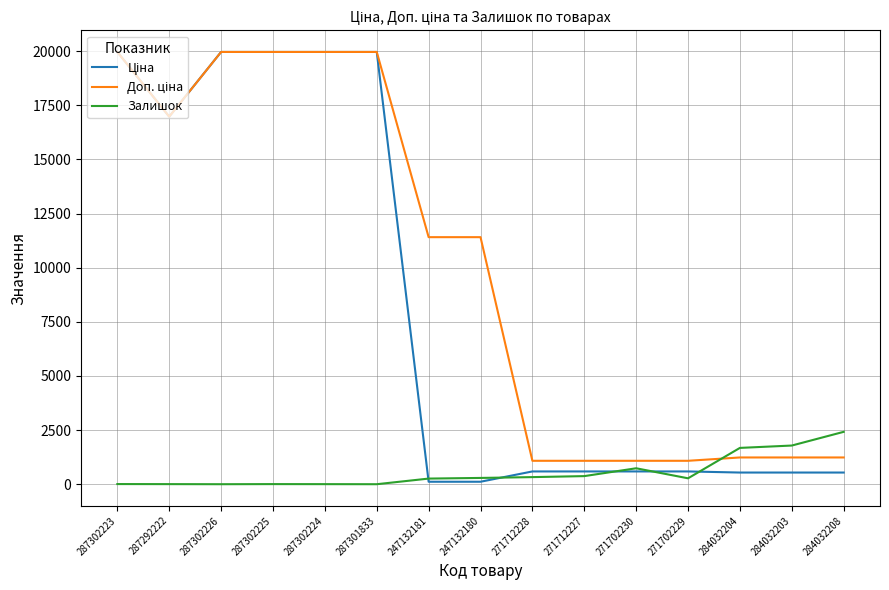

The Залишок series shows 1292.0 at 287301833. True or false?

False